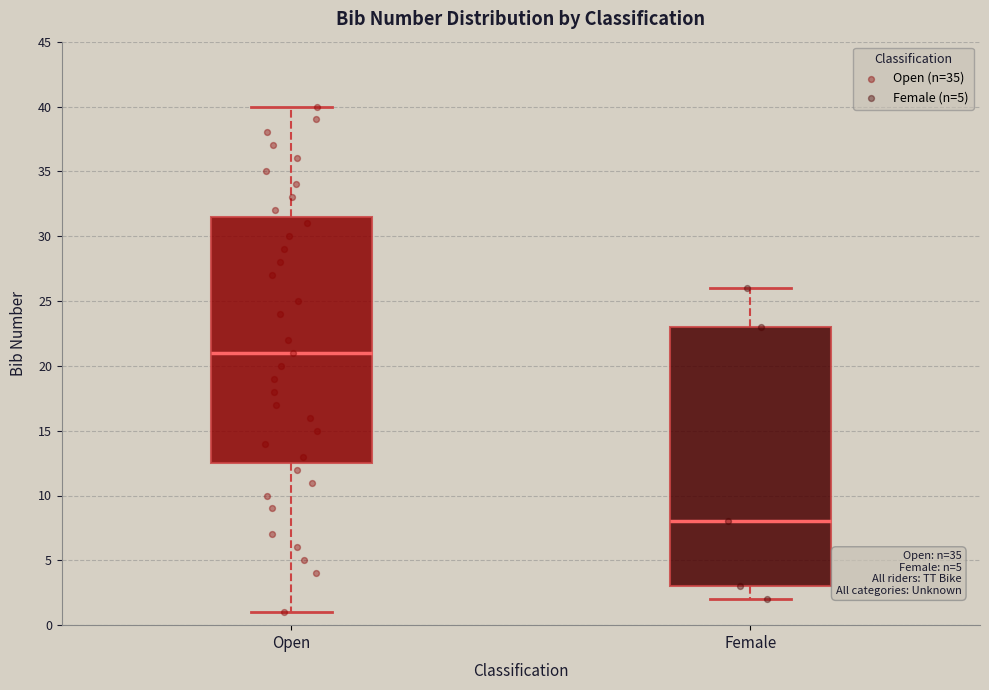

Reading left to right, transcribe this box plot: for each box, give where its median line is, the range the box spans, and where its two whiskers end, as read against the y-axis. The values are not printed on the chart, so give them approximately, as read against the axis.

Open: median 21.0, box 12.5 to 31.5, whiskers 1.0 to 40.0
Female: median 8.0, box 3.0 to 23.0, whiskers 2.0 to 26.0